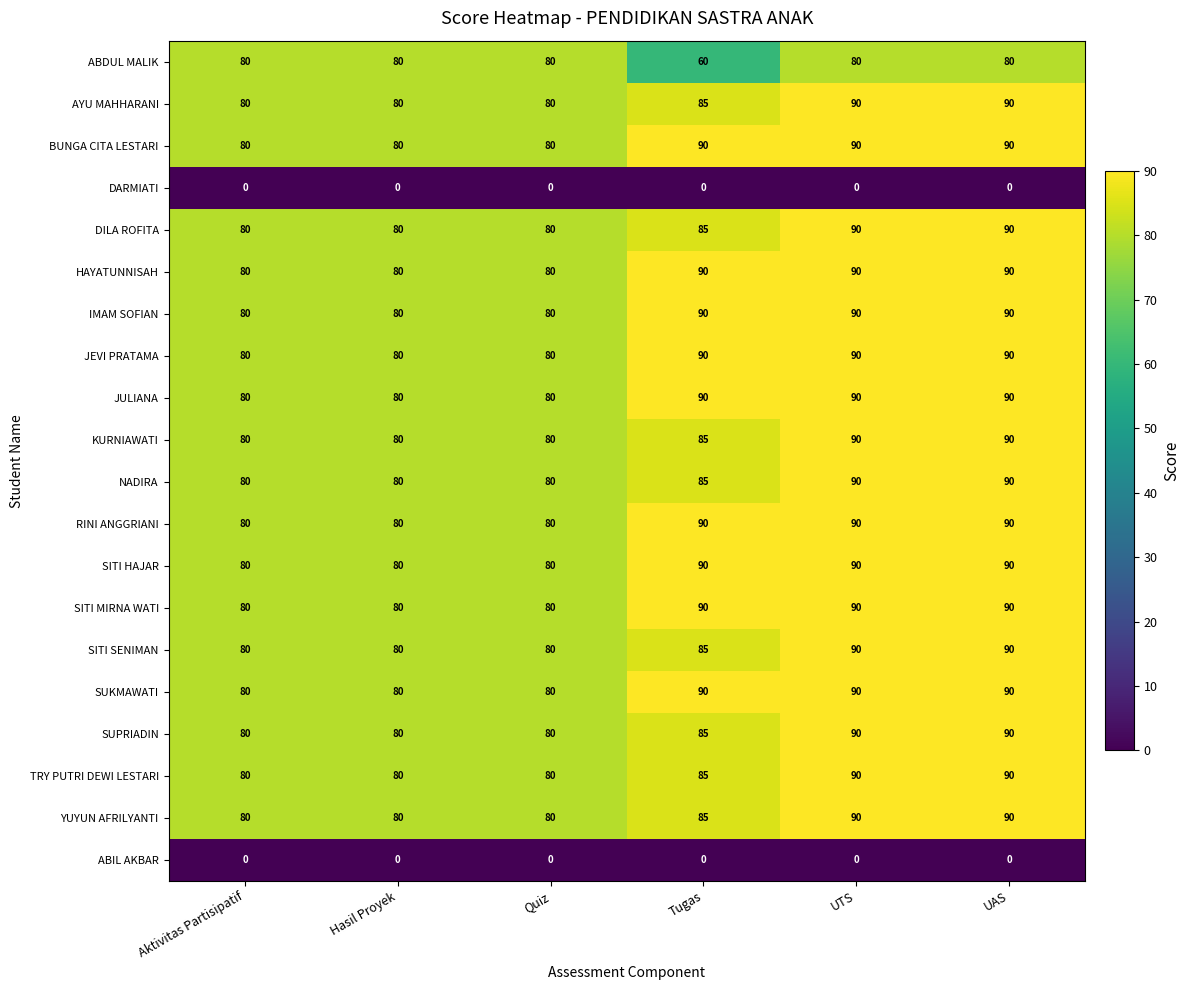

How many RINI ANGGRIANI values are between 80 and 90?

6